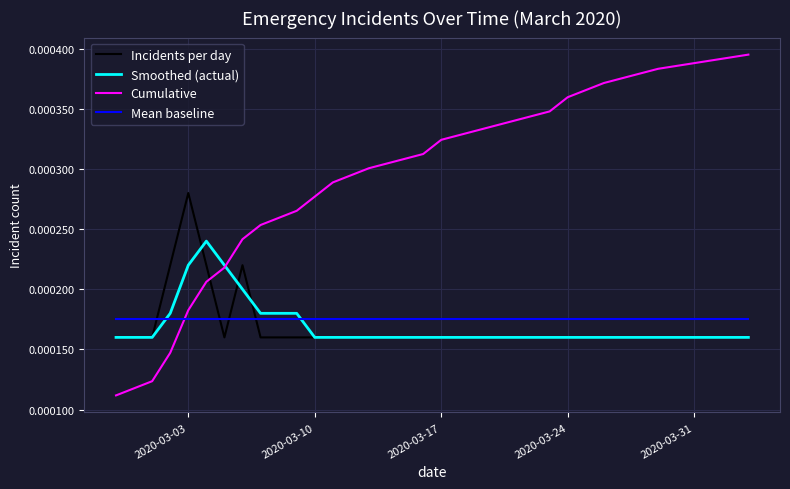

Which series has the largest range (max minus min)?

Cumulative